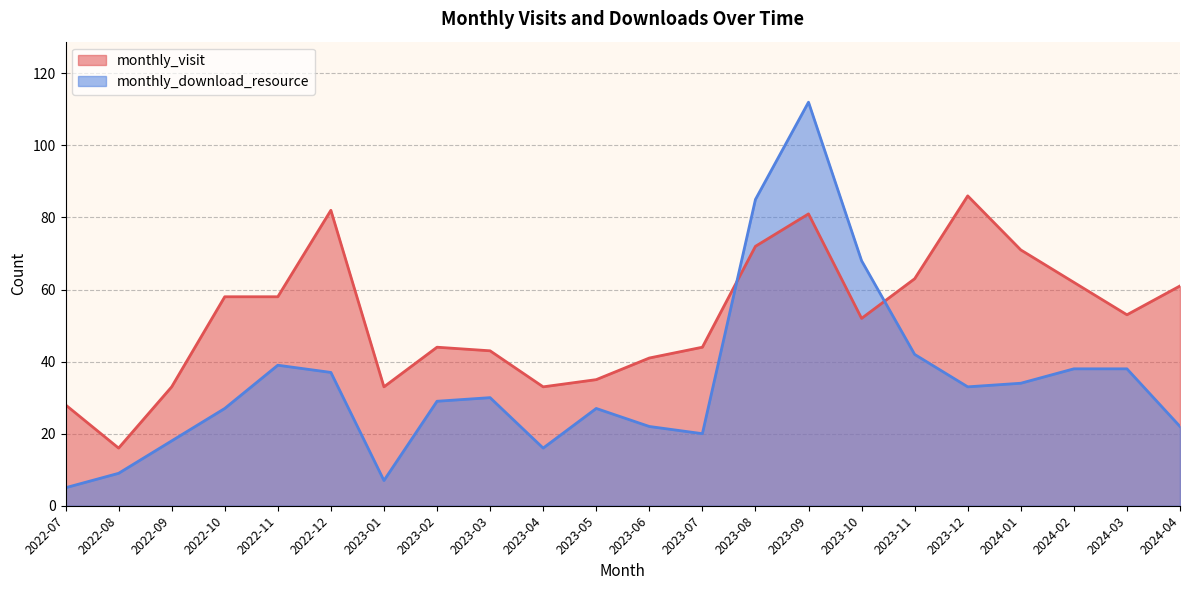

Which series changed the most between 2023-08 and 2023-10?

monthly_visit